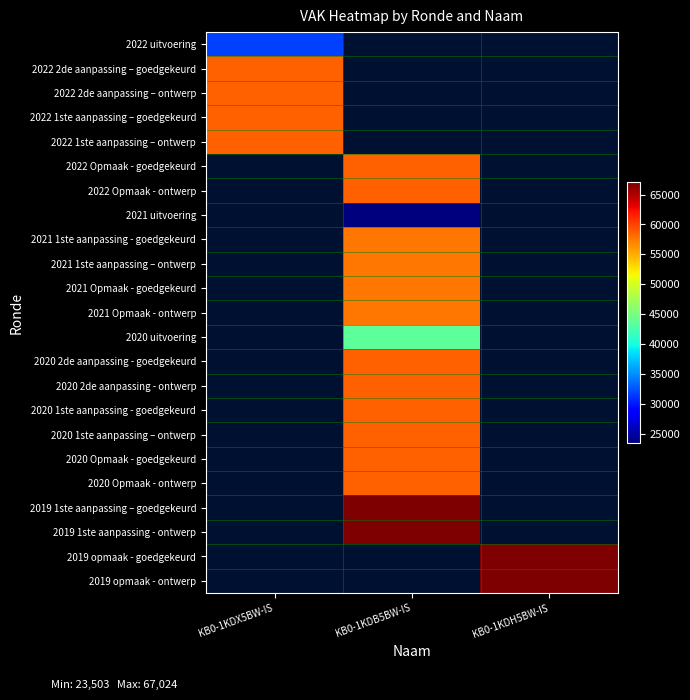

At which category does the chart reach its minimum across all series?

KB0-1KDB5BW-IS